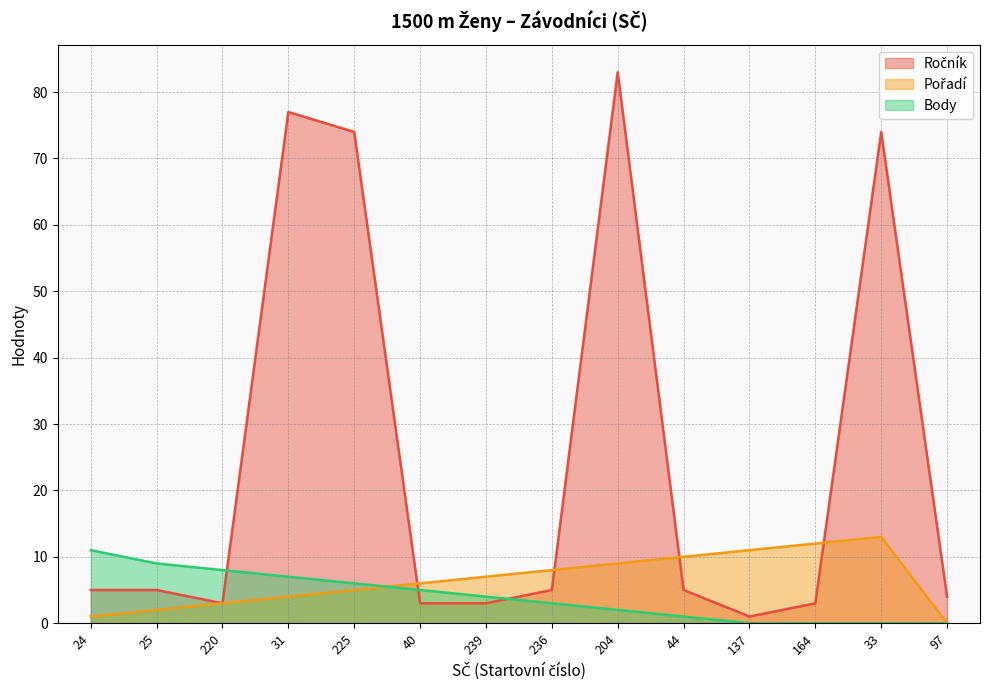

What value does the Pořadí series have at 33?

13